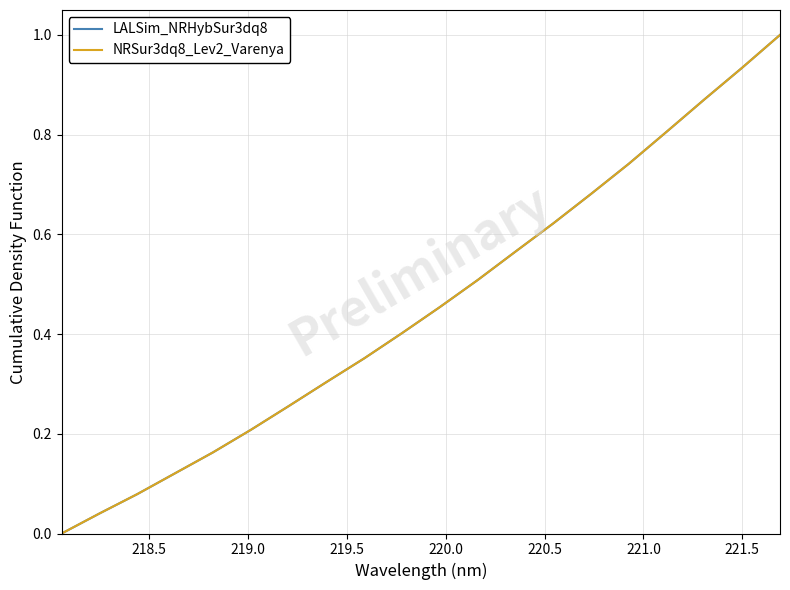

What is the label of the 8th point from the left?

221.5